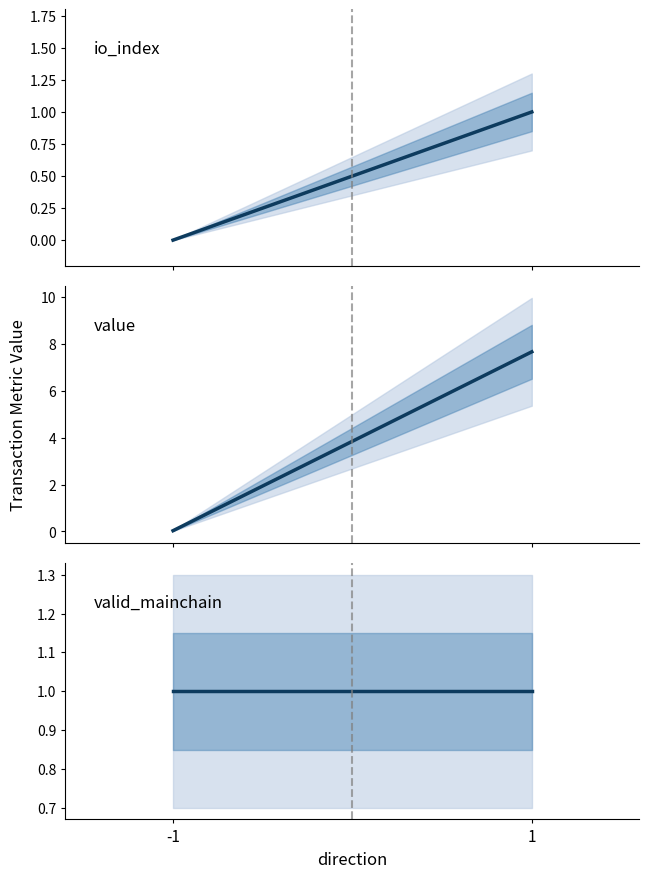

At -1, list the series in order from largest to smallest.

valid_mainchain median, value median, io_index median